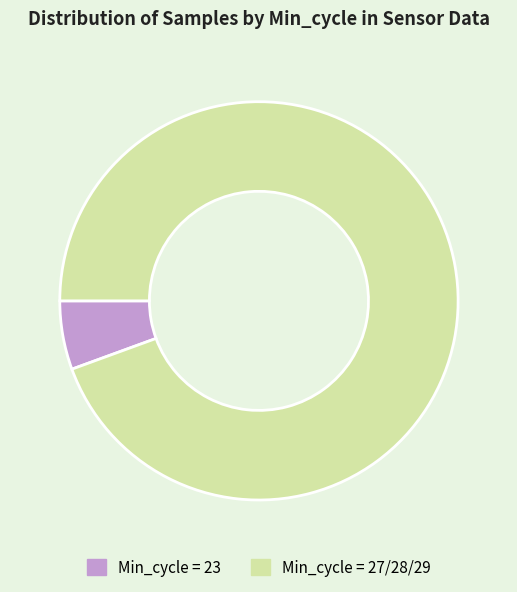

Is there any slice that represents more than half of the pie?

Yes